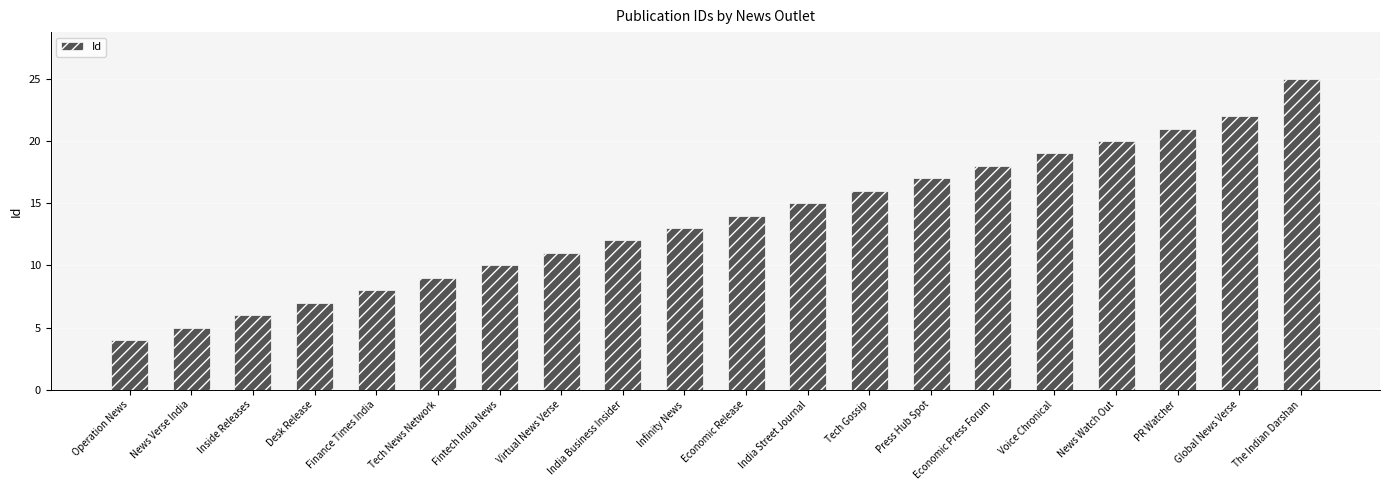

What is the label of the 11th bar from the left?

Economic Release